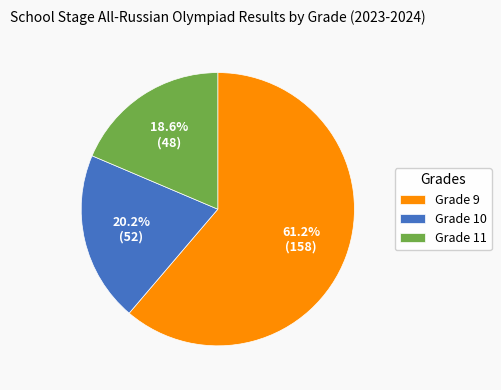

How many slices are in this pie chart?

3